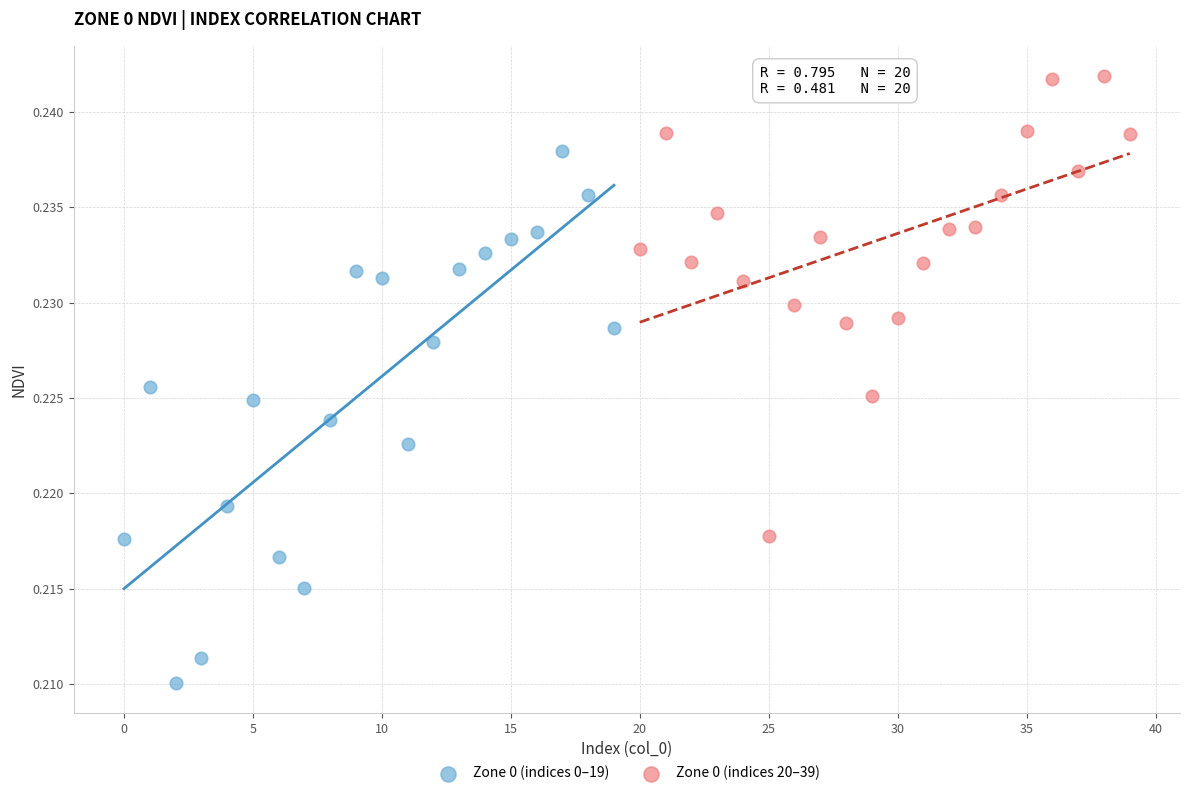

What are all the series names shown in the legend?

Zone 0 (indices 0–19), Zone 0 (indices 20–39)